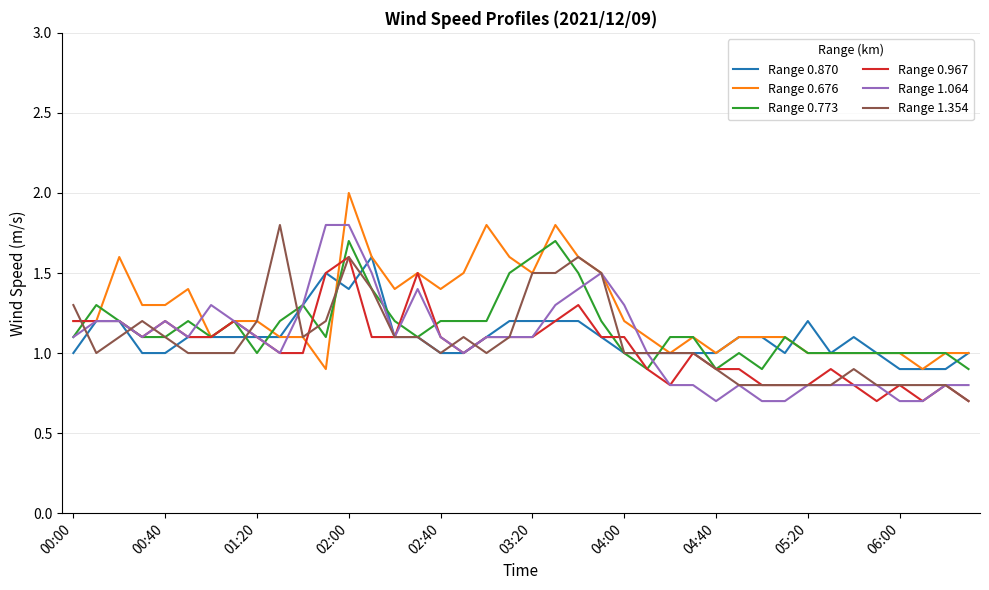

What is the highest value of the Range 0.773 series?

1.7